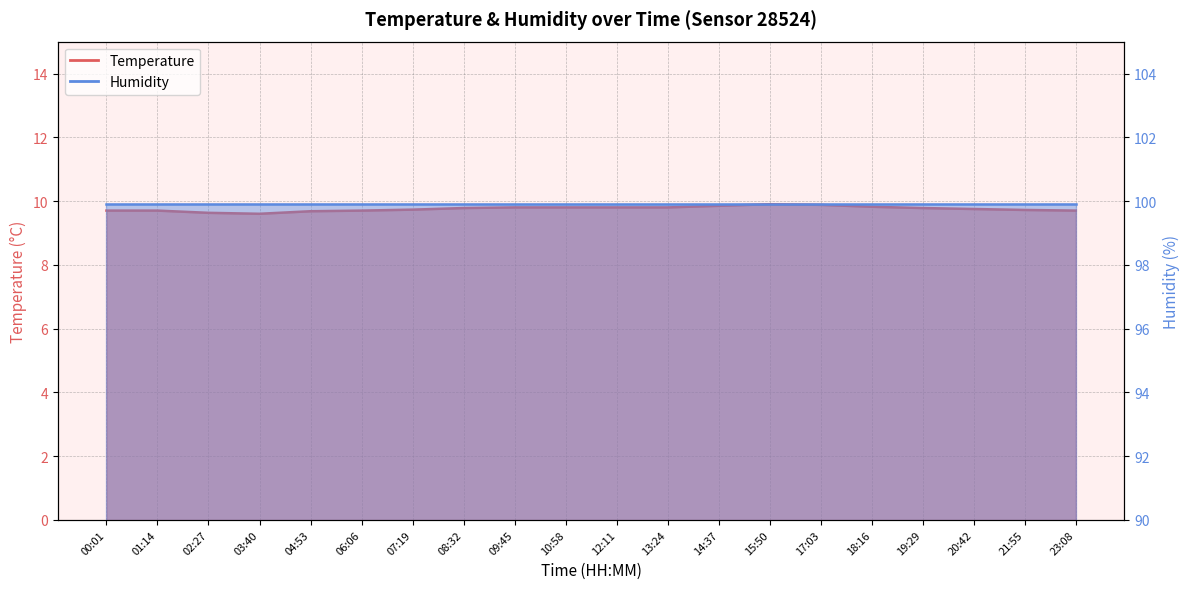

Does the chart display data point markers on the line(s)?

No